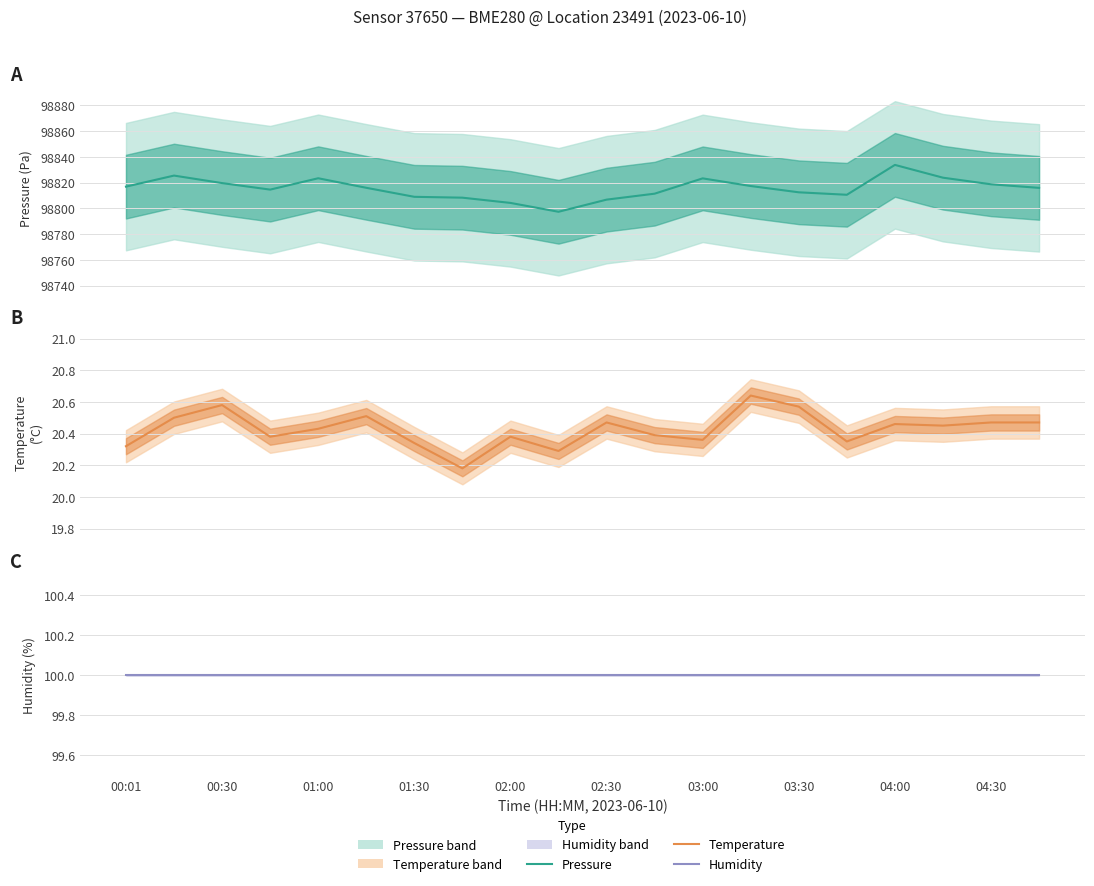

At how many categories does at least one series exceed 97608?

20